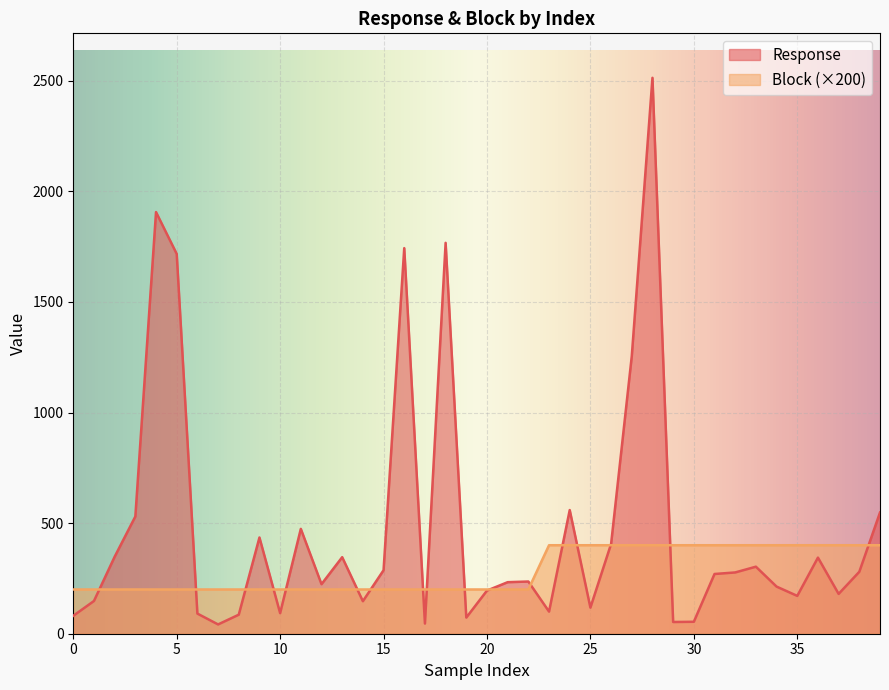

What is the spread (max minus min) of values at 0?

119